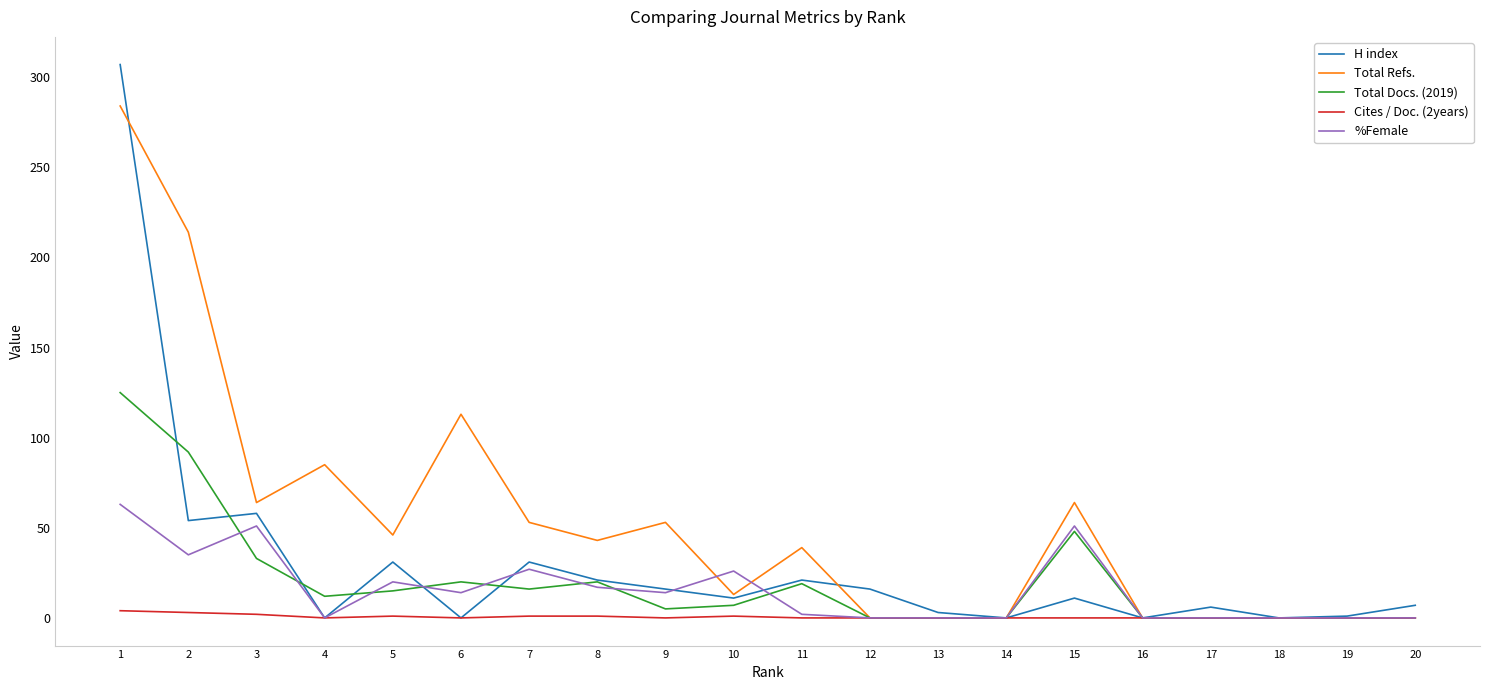

Where is Total Refs. nearest to the value 142?

6